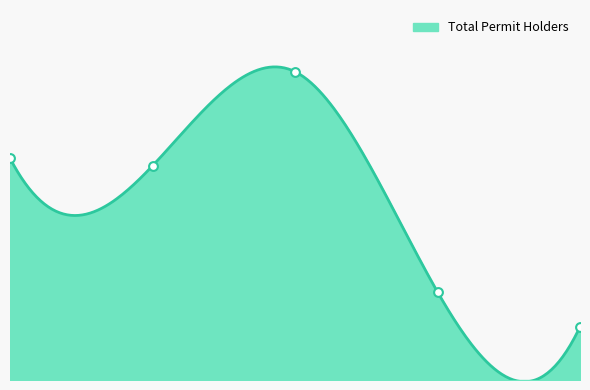

What is the ratio of the value at 2022 to the value at 2019?

0.2